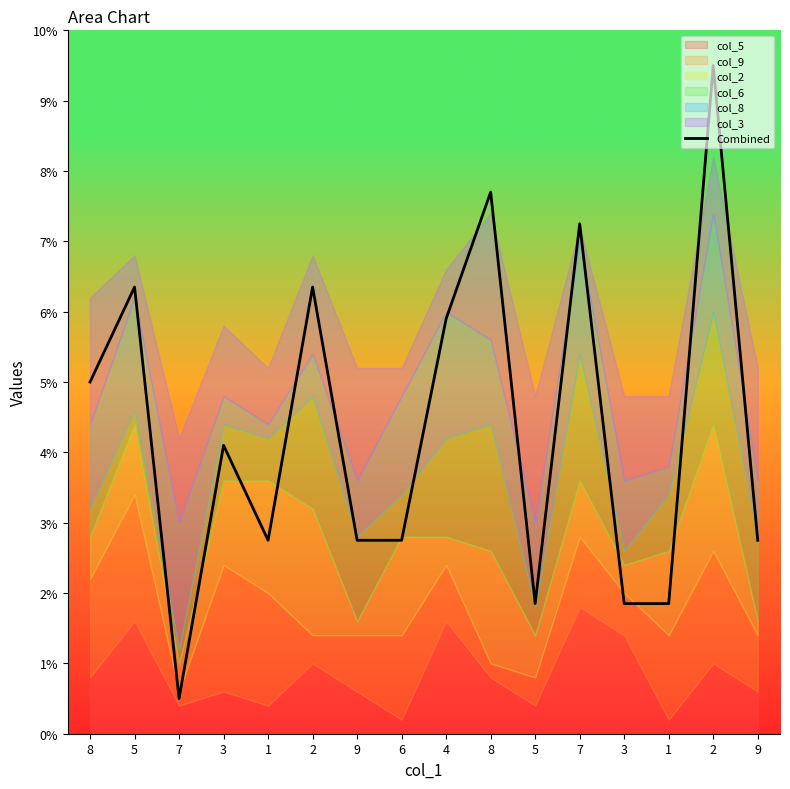

What is the sum of the values at 9 and 8?

10.5